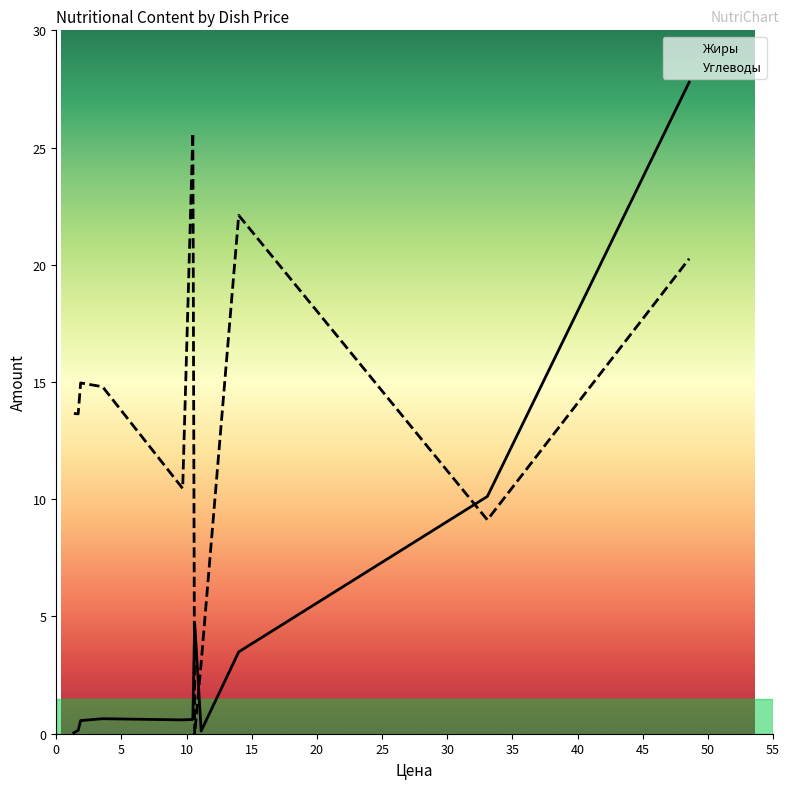

What is the value of the Жиры point at the 7th from the left?

4.7